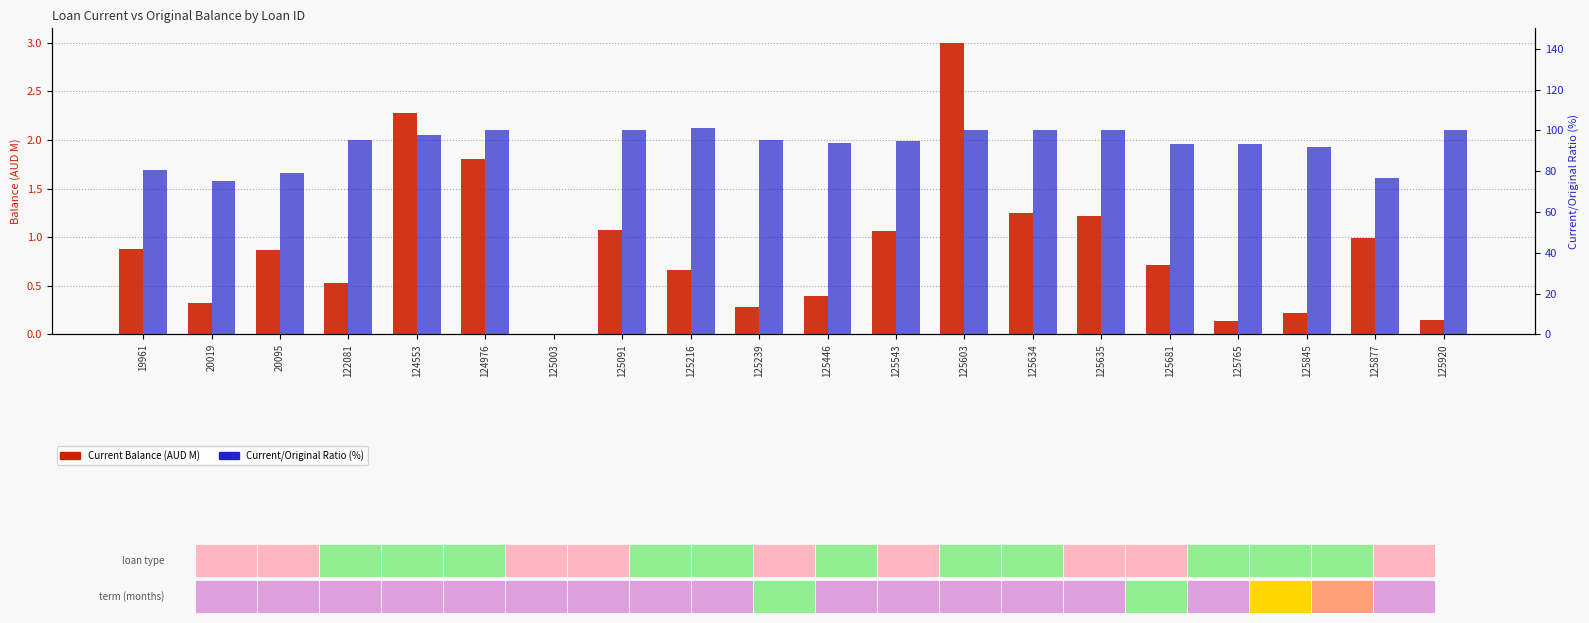

Where is Current/Original Ratio (%) nearest to the value 50?

20019